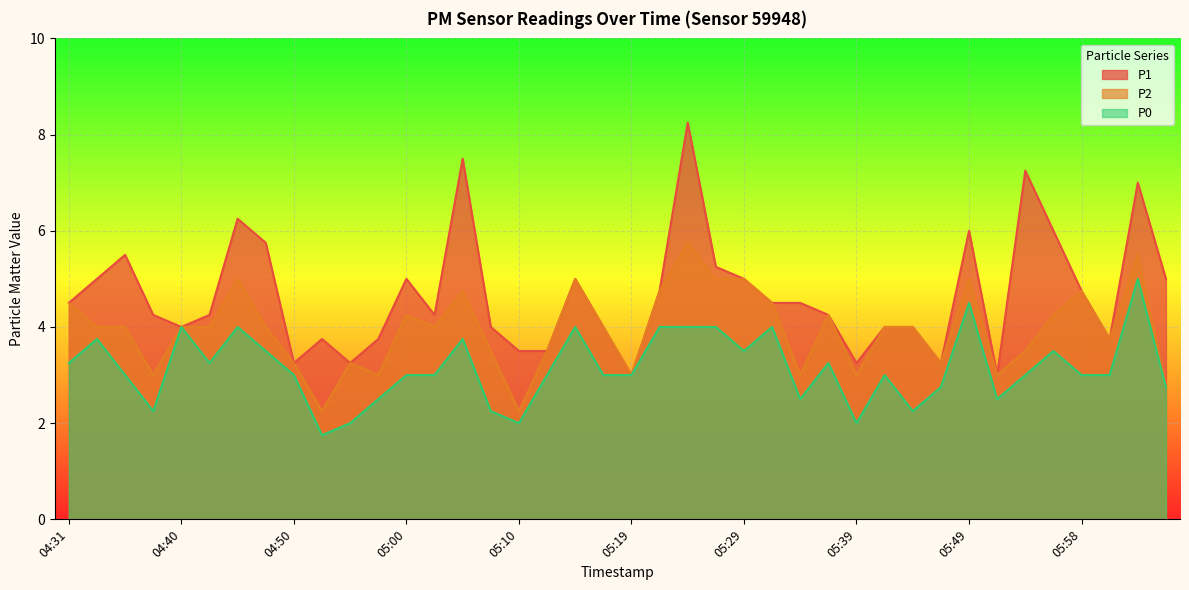

How many lines are shown in the chart?

3